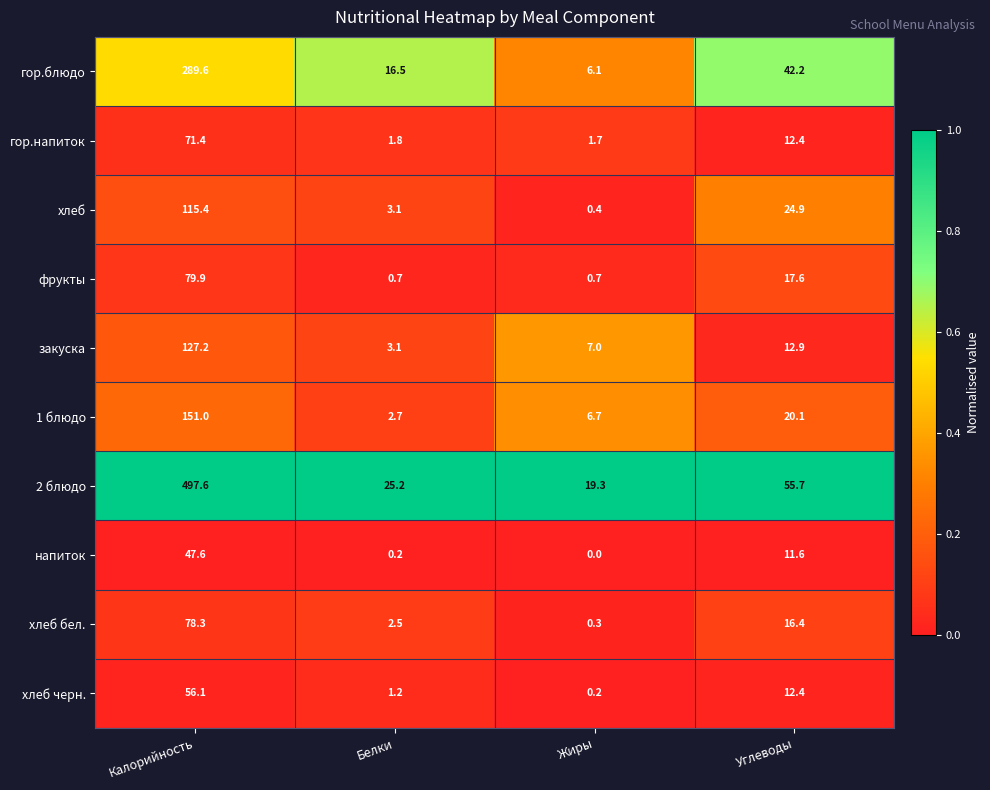

What is the difference between the highest and lowest values at Белки?

25.0